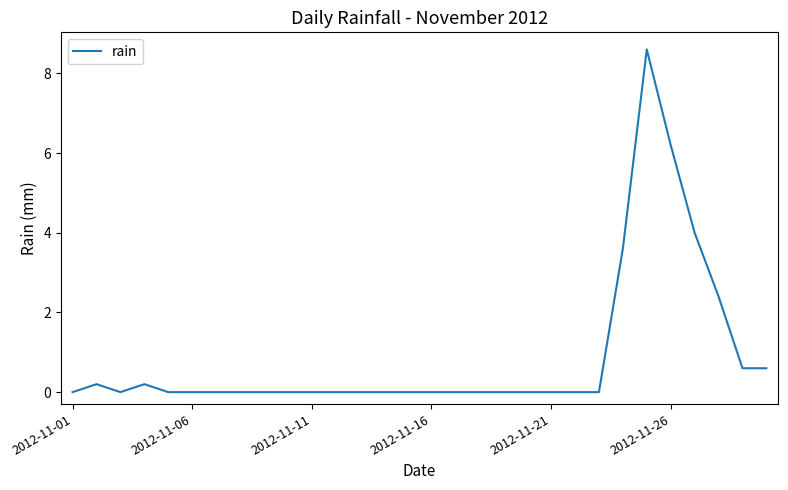

What is the greatest value displayed?

8.6